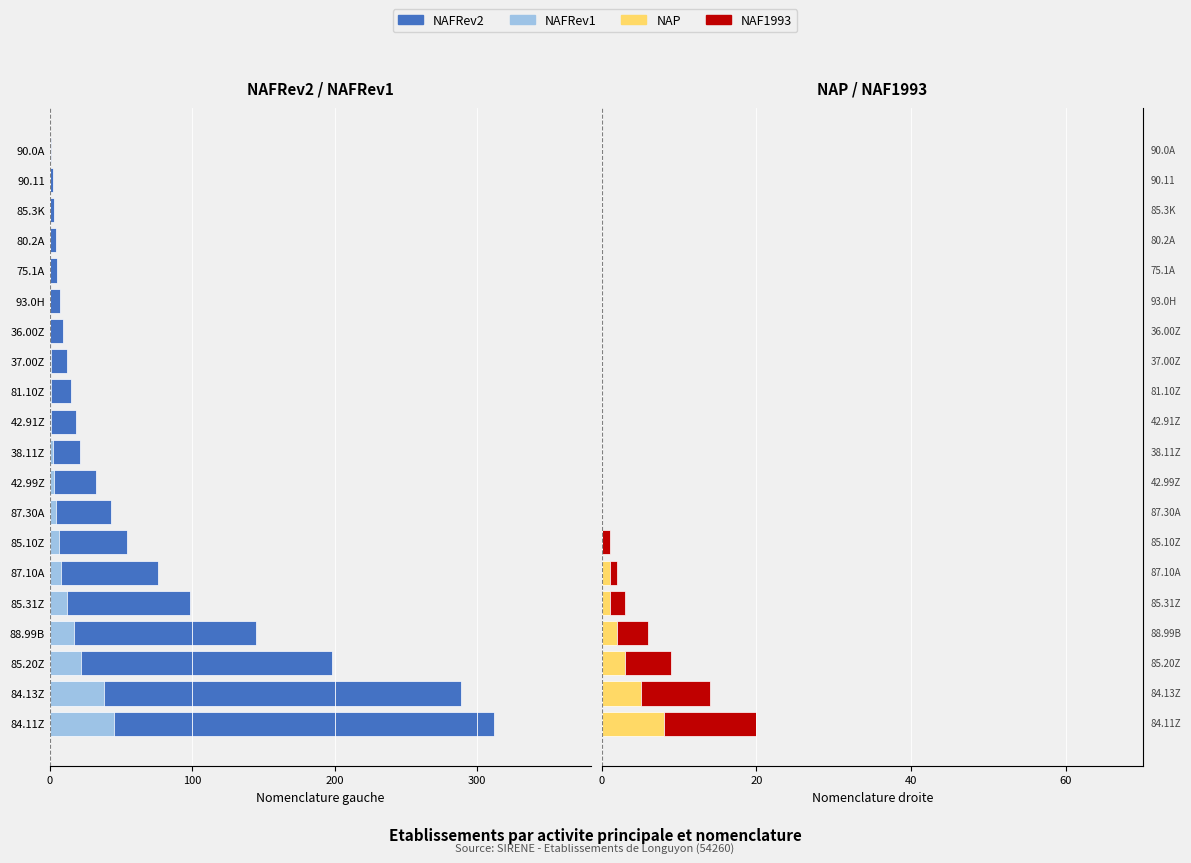

Which series has the largest total across all categories?

NAF1993